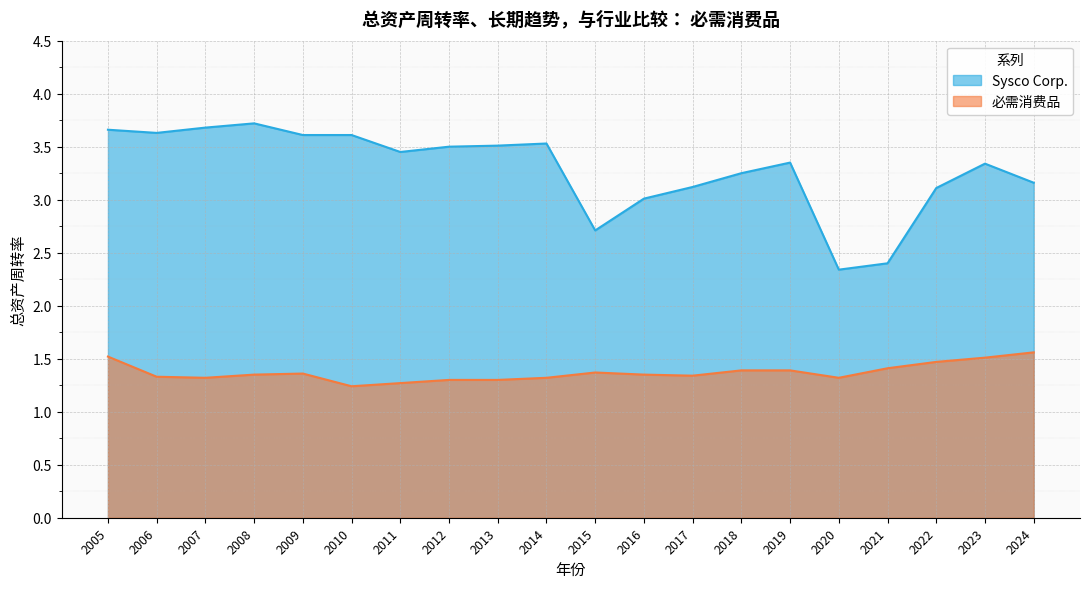

How many data points in Sysco Corp. are above 3?

17